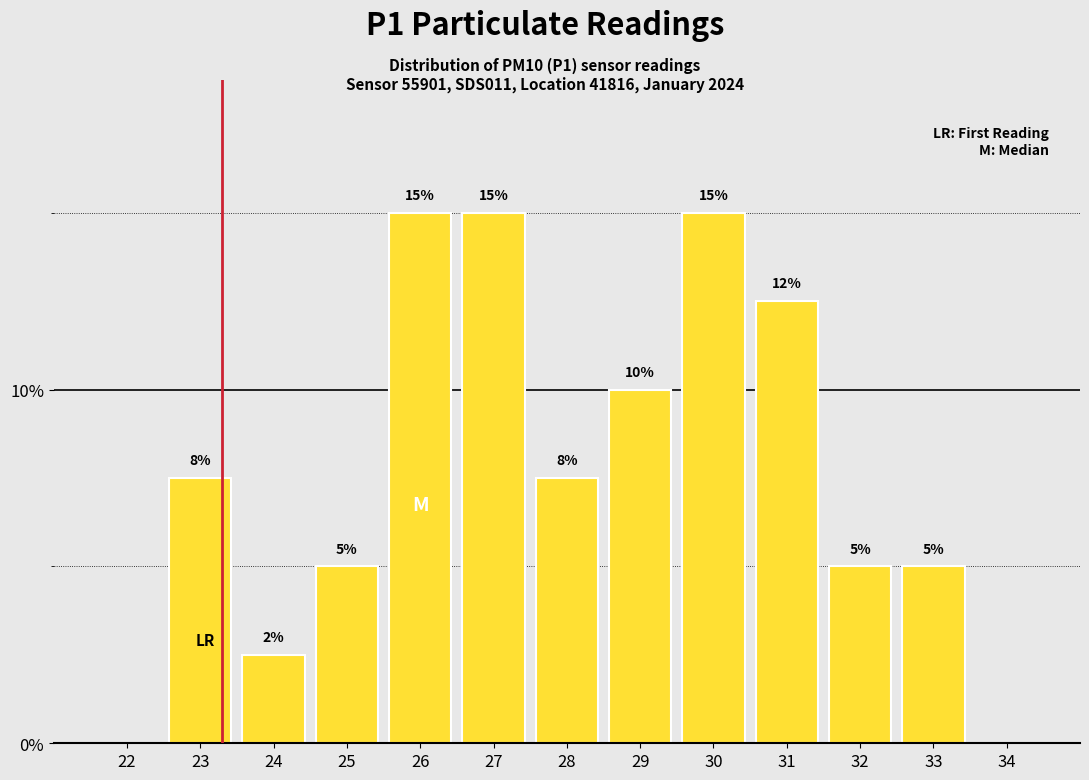

What is the greatest value displayed?

15.0